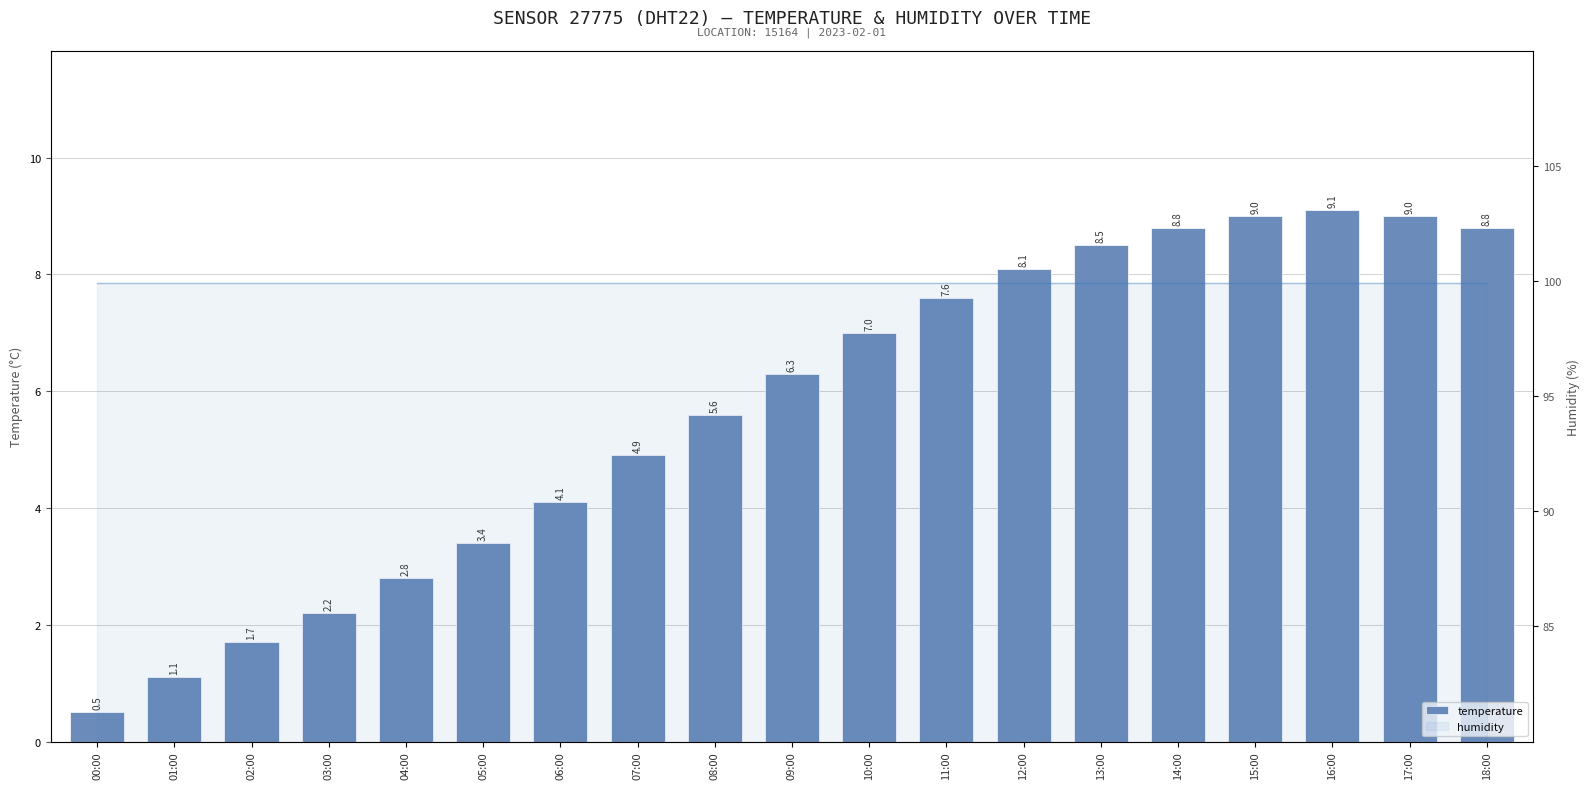

How many bars are there in total?

19